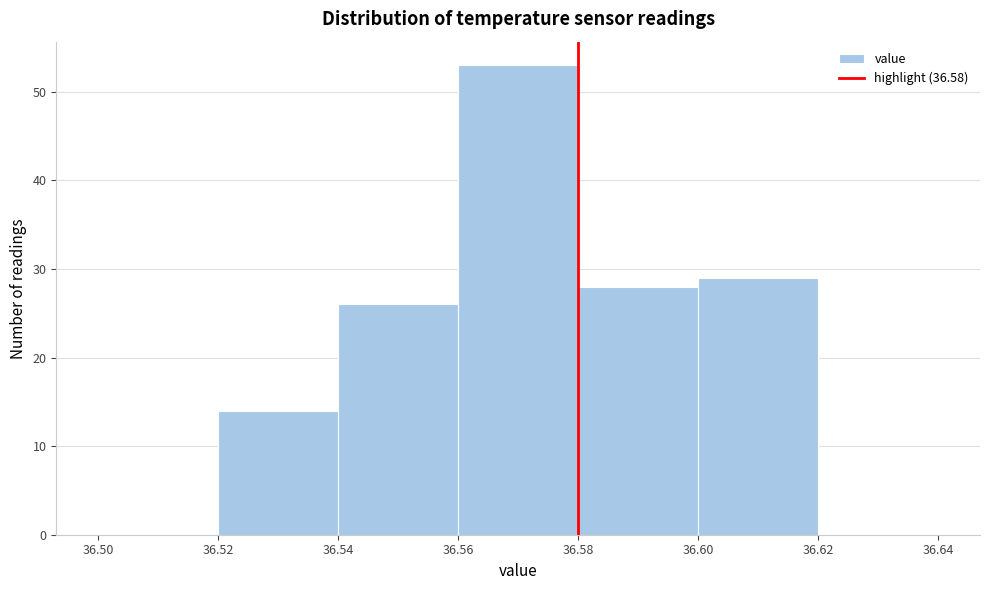

How tall is the bar that spans 36.54 to 36.56 on the x-axis? The values are not printed on the chart, so give them approximately, as read against the axis.

26